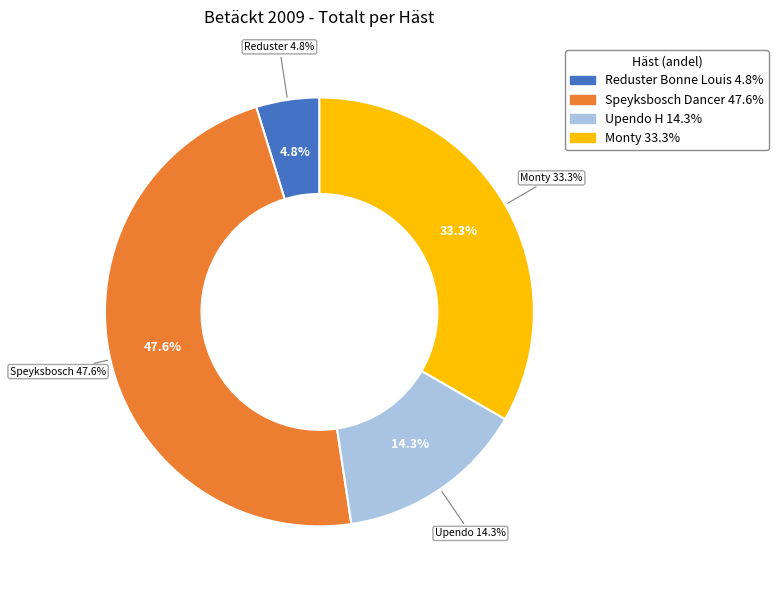

Is it true that Upendo H is 14% of the pie?

True